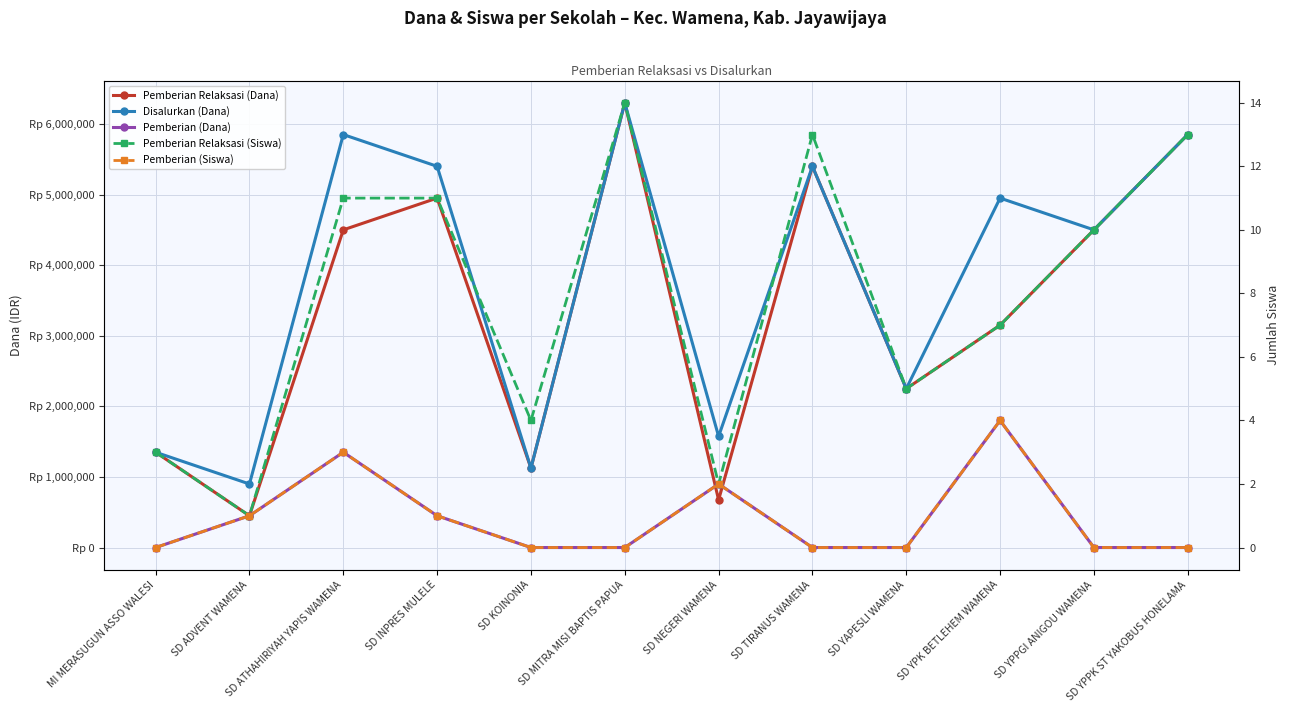

In Pemberian Relaksasi (Siswa), how many points are higher than both neighbors (excluding endpoints)?

2